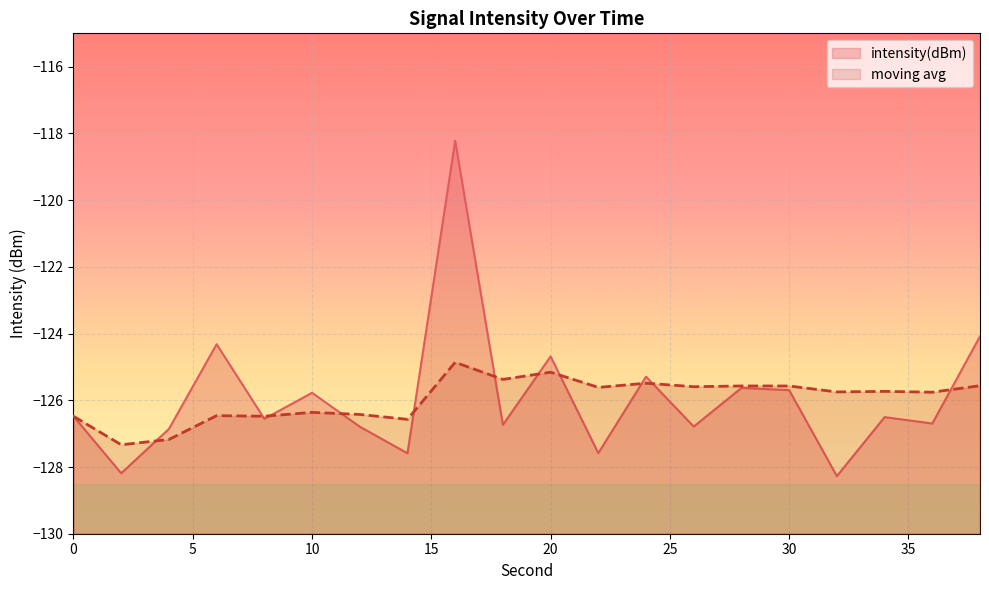

Is the value of intensity(dBm) at 14 greater than the value of moving_avg at 14?

No